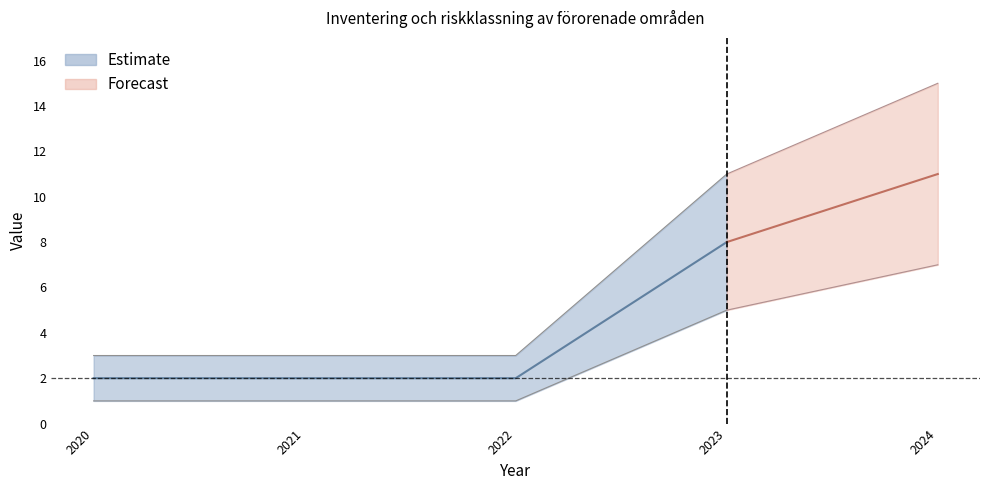

Read the value at 2020.

2